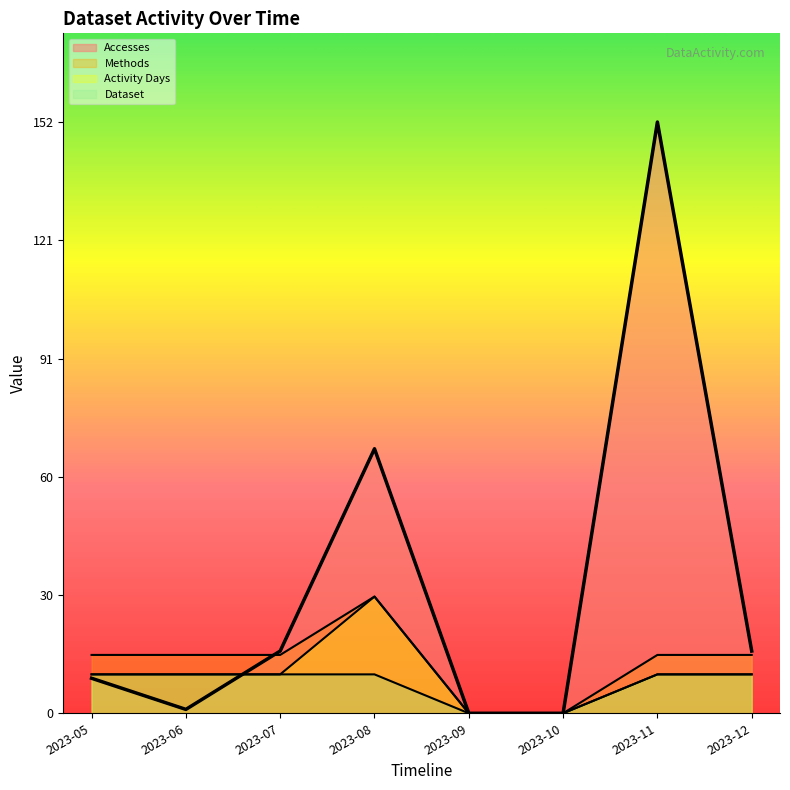

How many lines are shown in the chart?

4